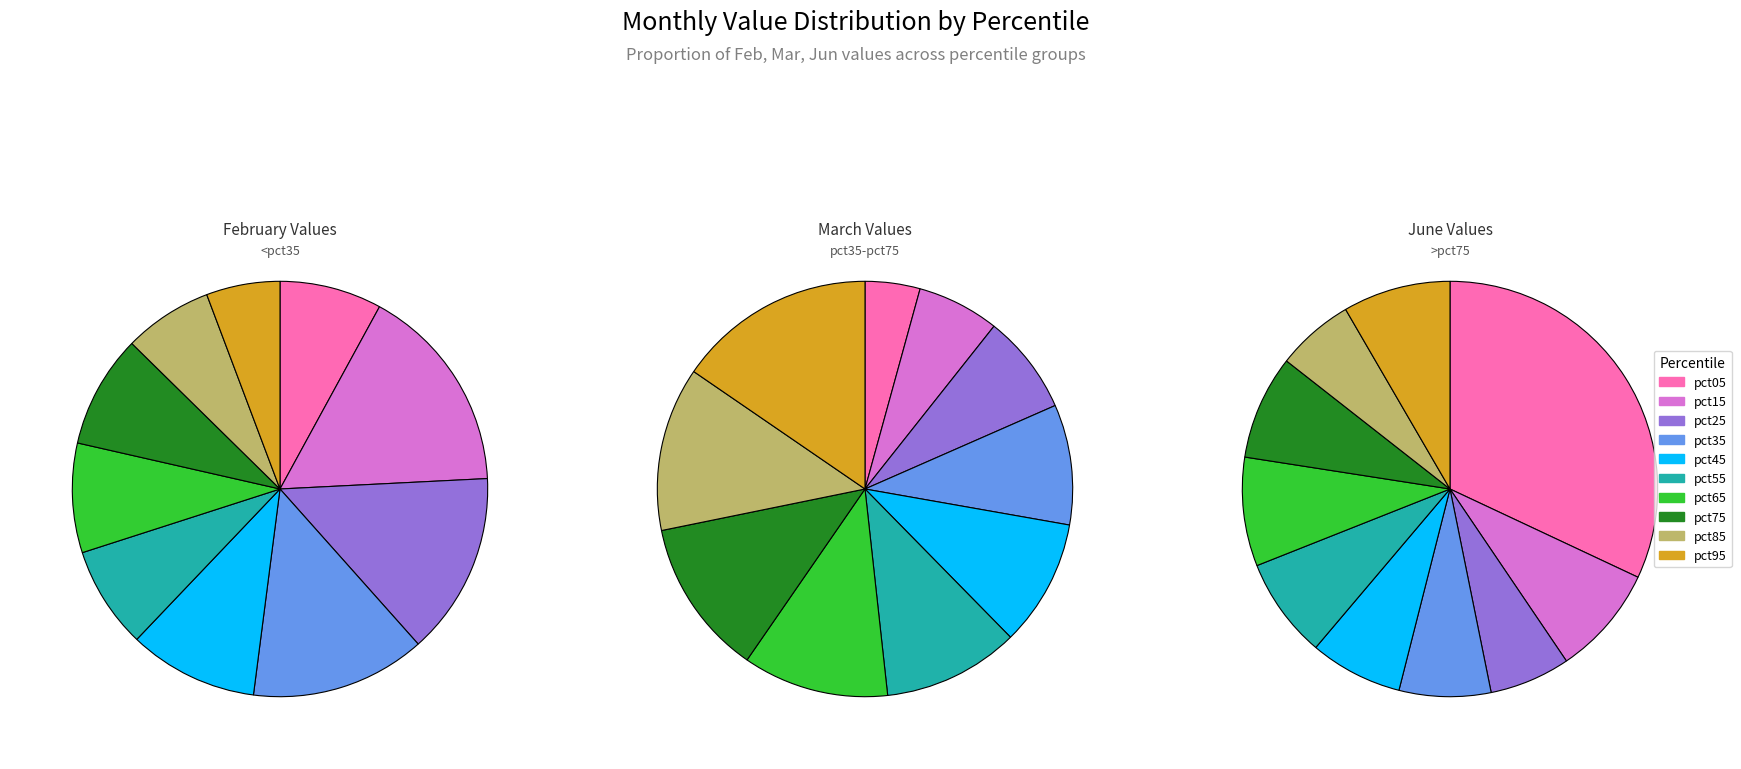

To the nearest percent, what is the difference between the pct95 and pct15 slice percentages?

11%